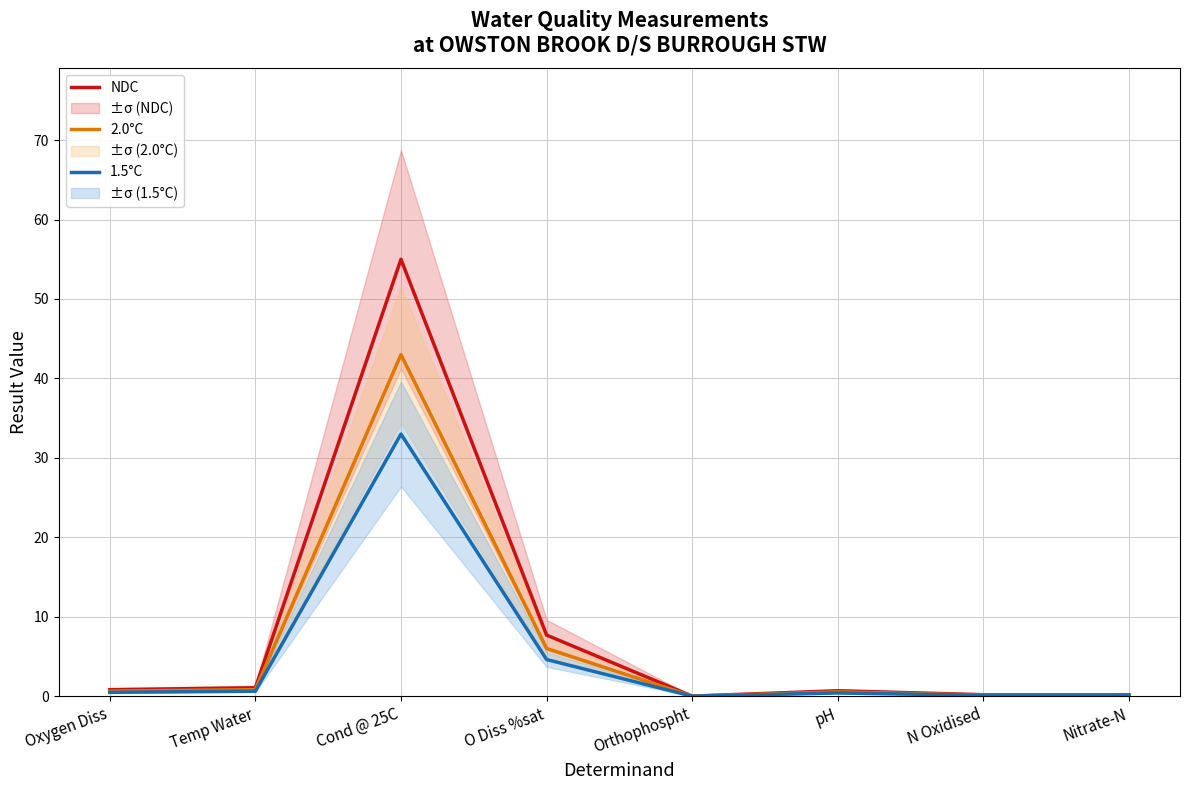

Which series changed the most between Oxygen Diss and pH?

NDC